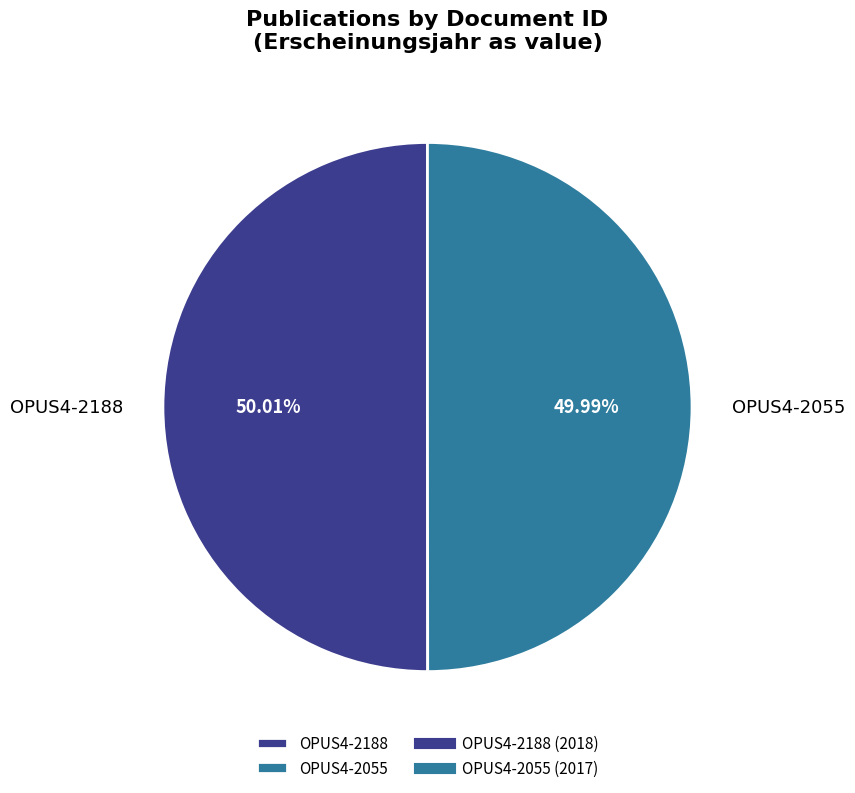

To the nearest percent, what portion does OPUS4-2188 represent?

50%